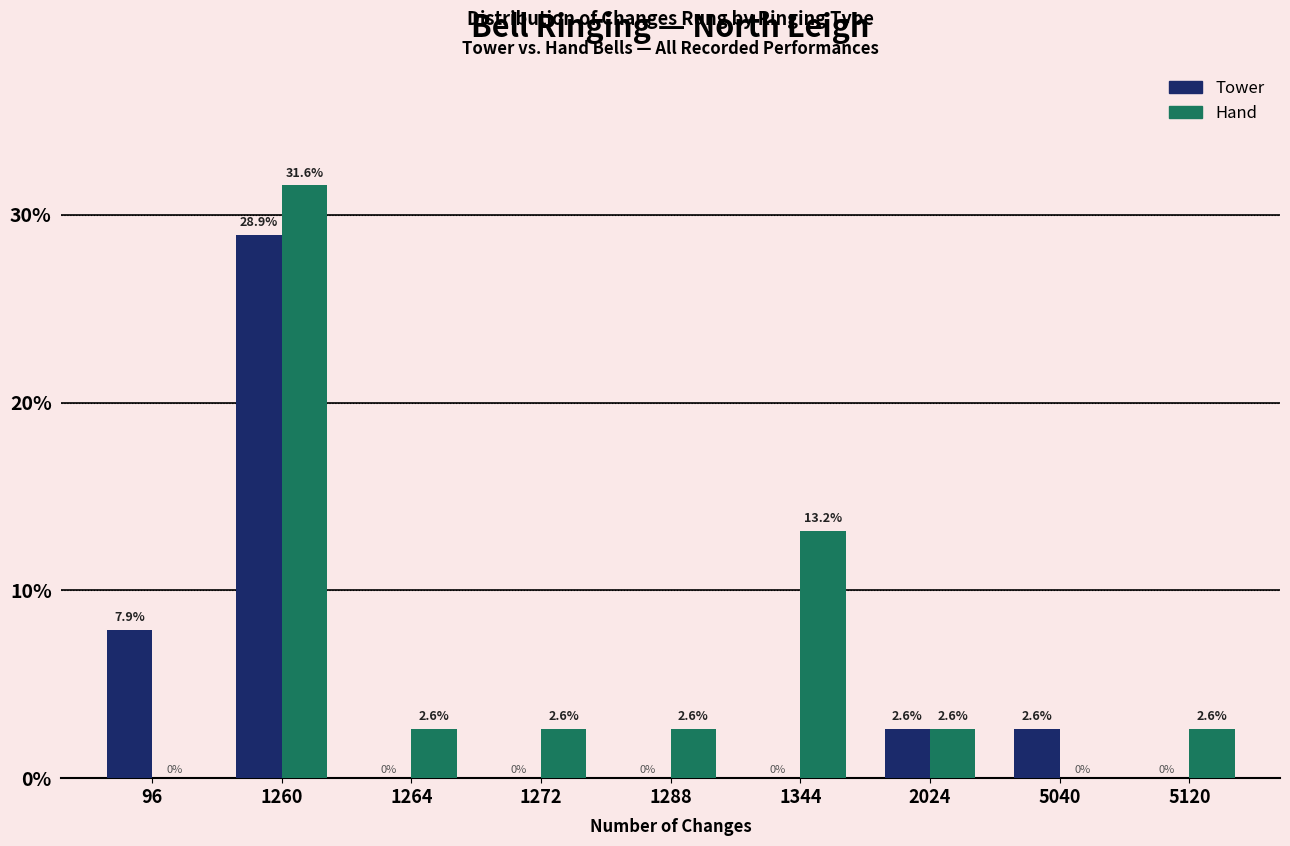

Count the number of categories in the chart.

9